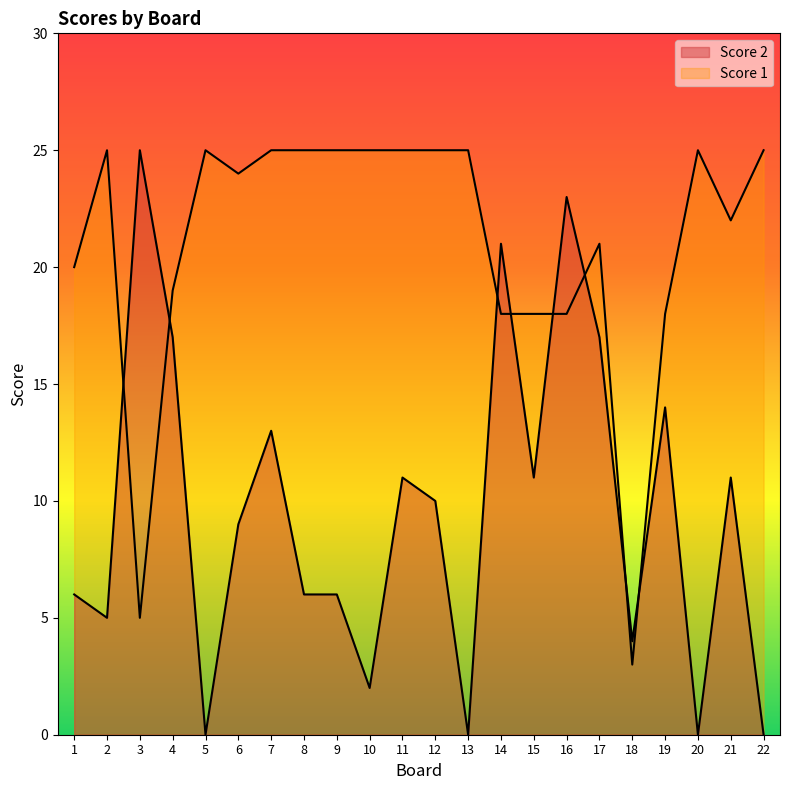

What is the value of the Score 2 point at the 18th from the left?

4